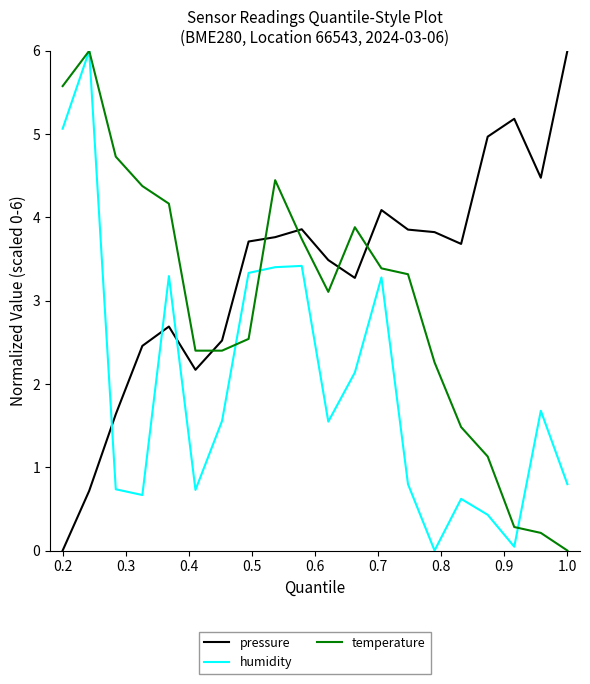

Which series has the largest total across all categories?

pressure